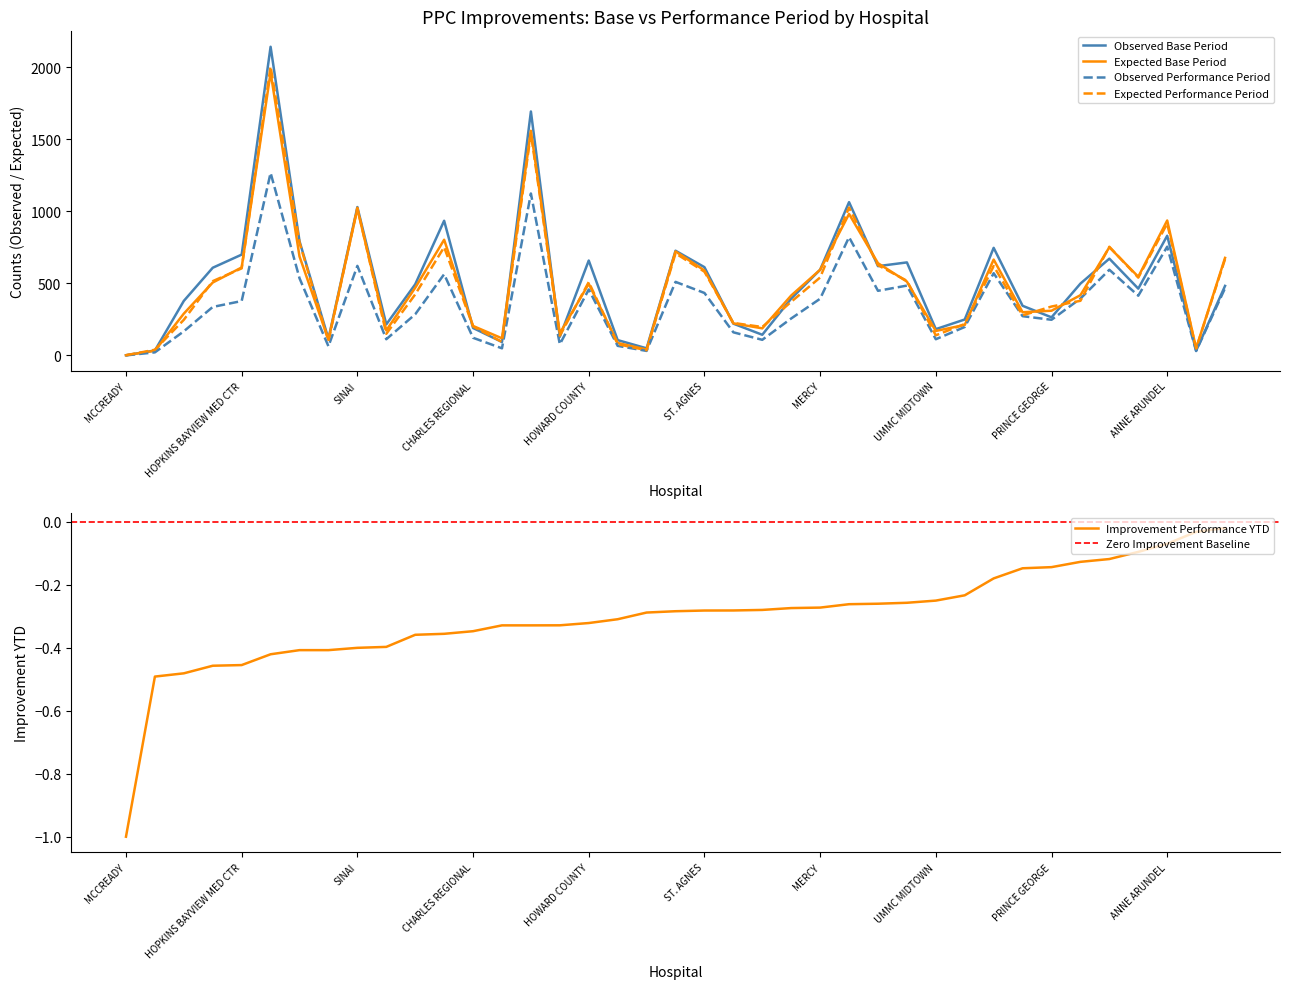

At which label does Expected Performance Period first exceed 423?

MERITUS